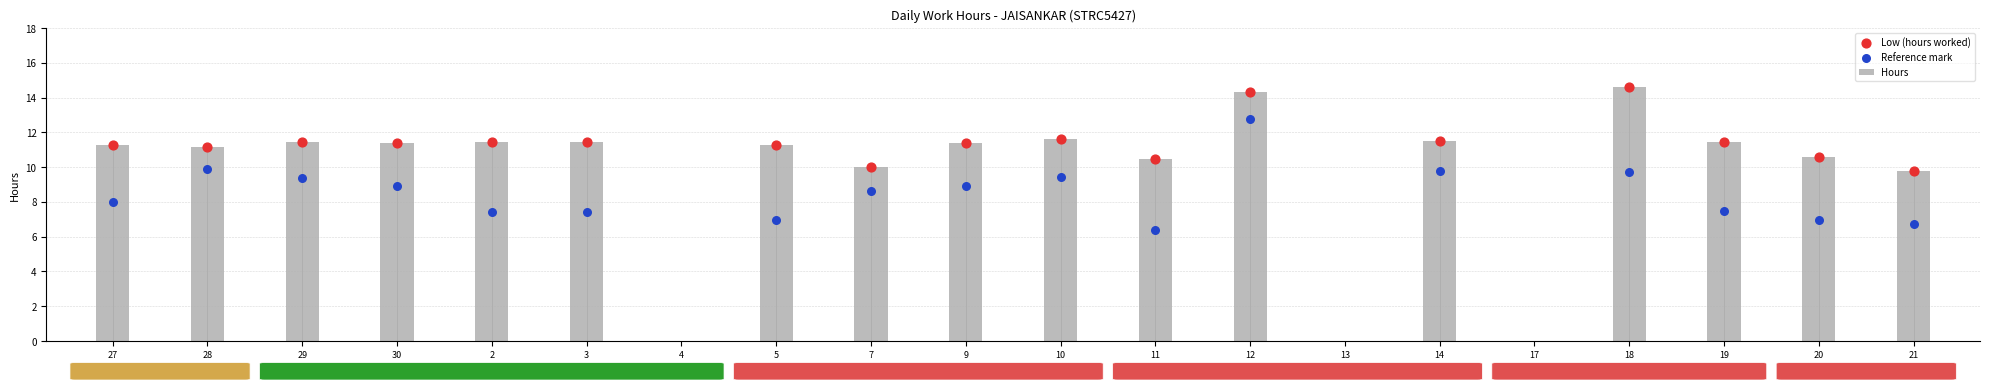

Which series contains the lowest Y value?

Reference mark